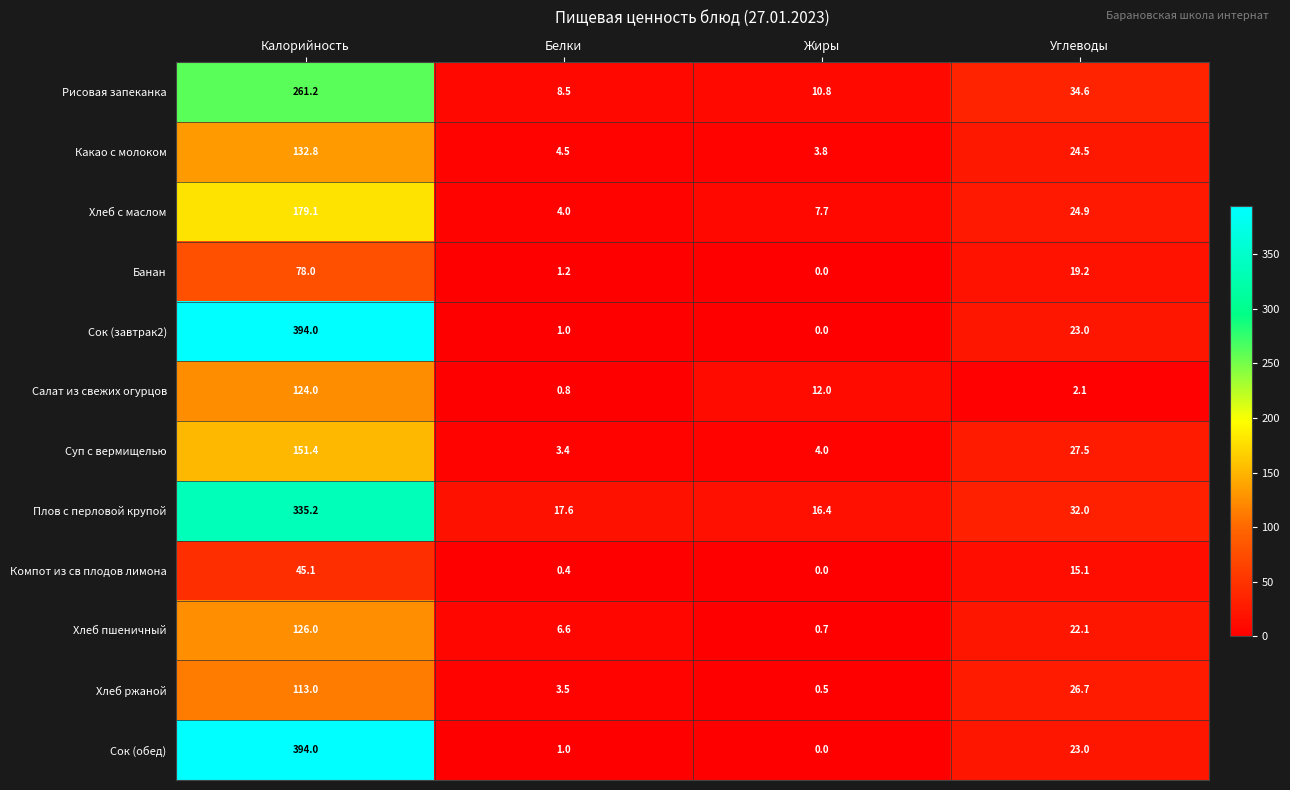

Read the Сок (завтрак2) value at Белки.

1.0